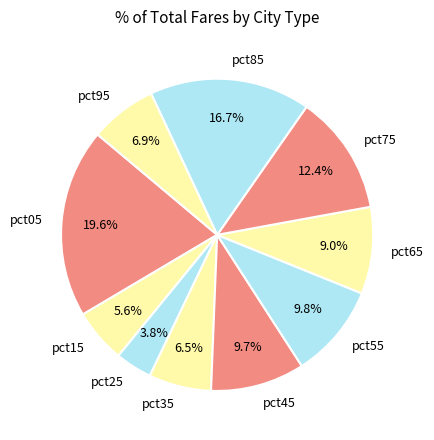

Combined, what portion of the pie is pct95 and pct35?

13.4%